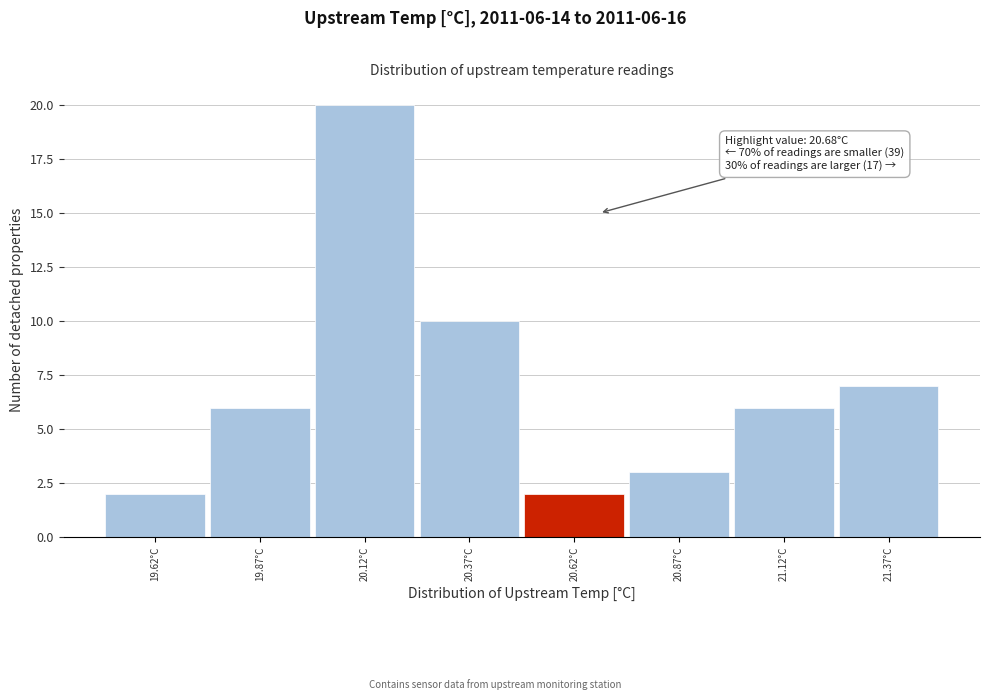

Over which range of the x-axis is the bar tallest?

19.995 to 20.245